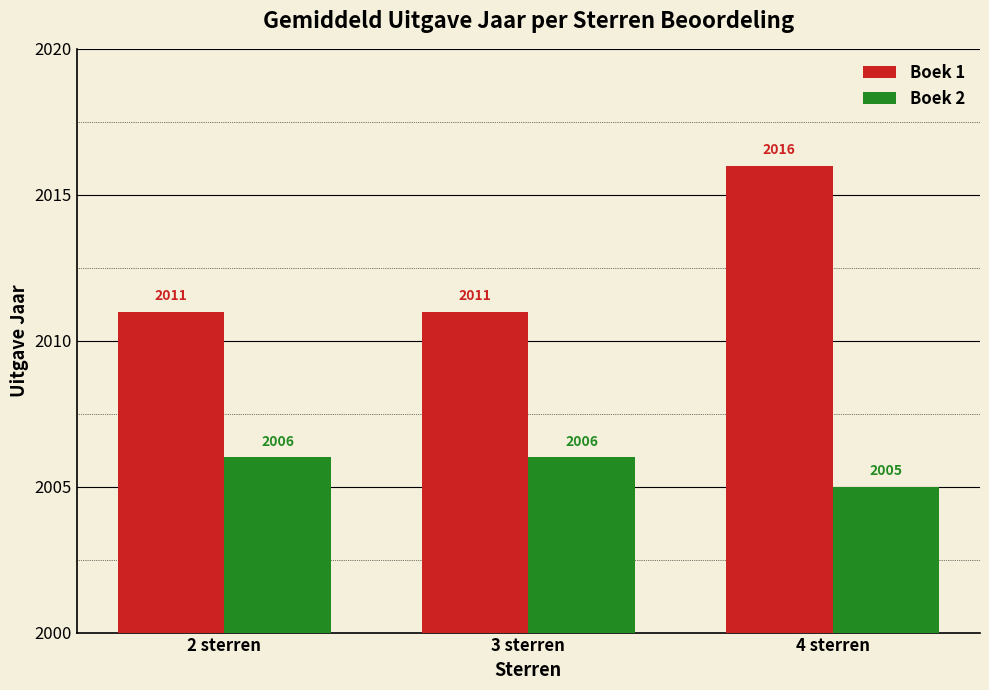

Count the number of categories in the chart.

3